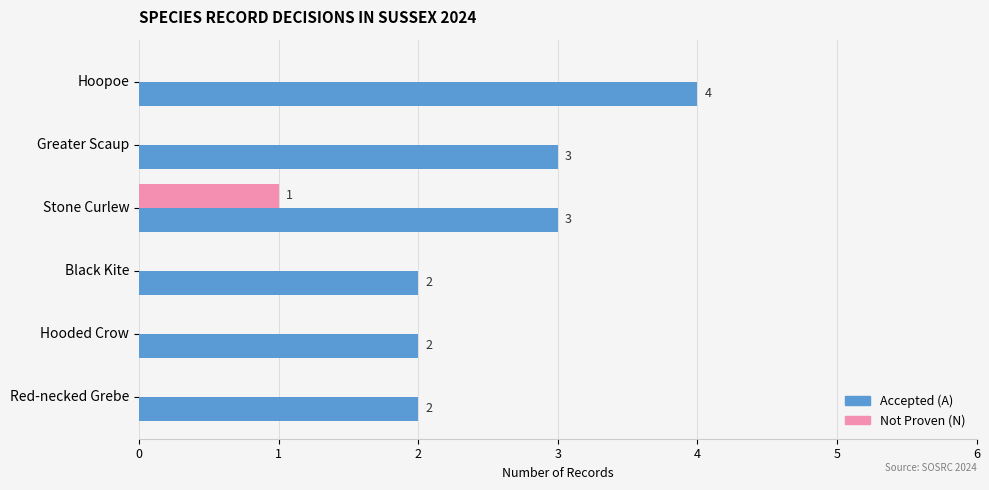

Which series has the largest total across all categories?

Accepted (A)